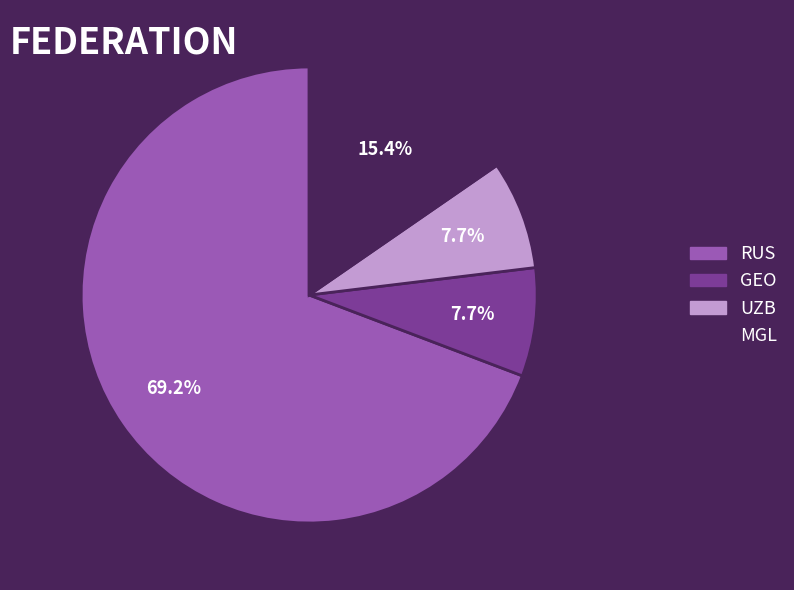

What percentage is the GEO slice, to the nearest percent?

8%